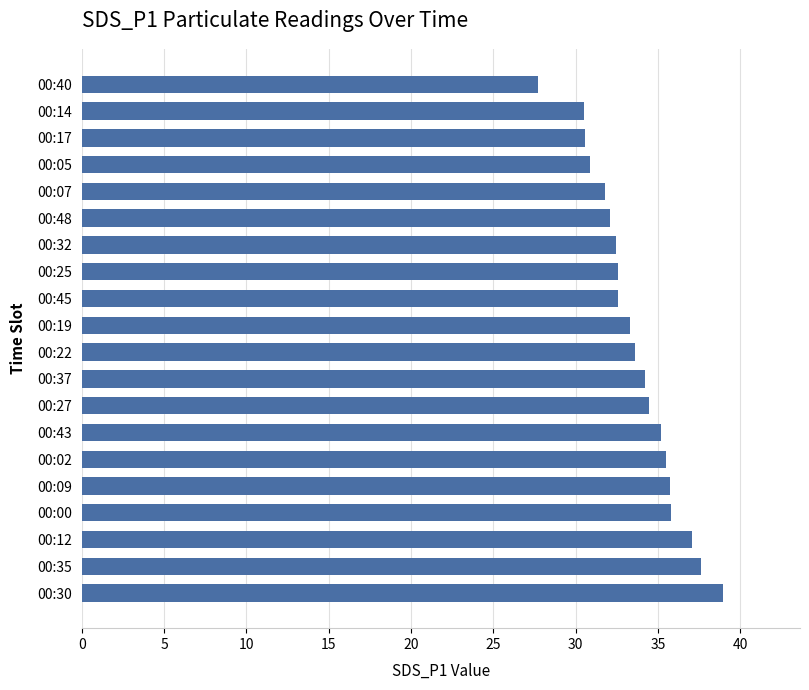

True or false: the data shows 35.8 at 00:00.

True